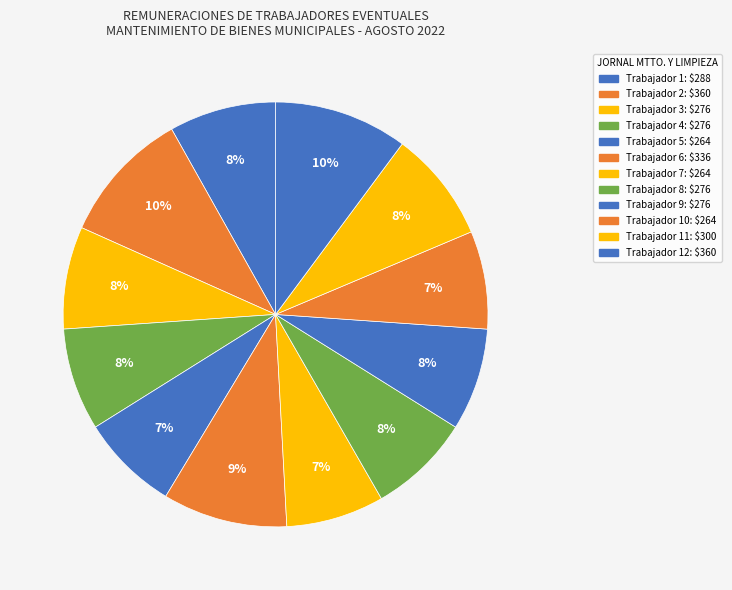

Count the number of slices in the pie.

12